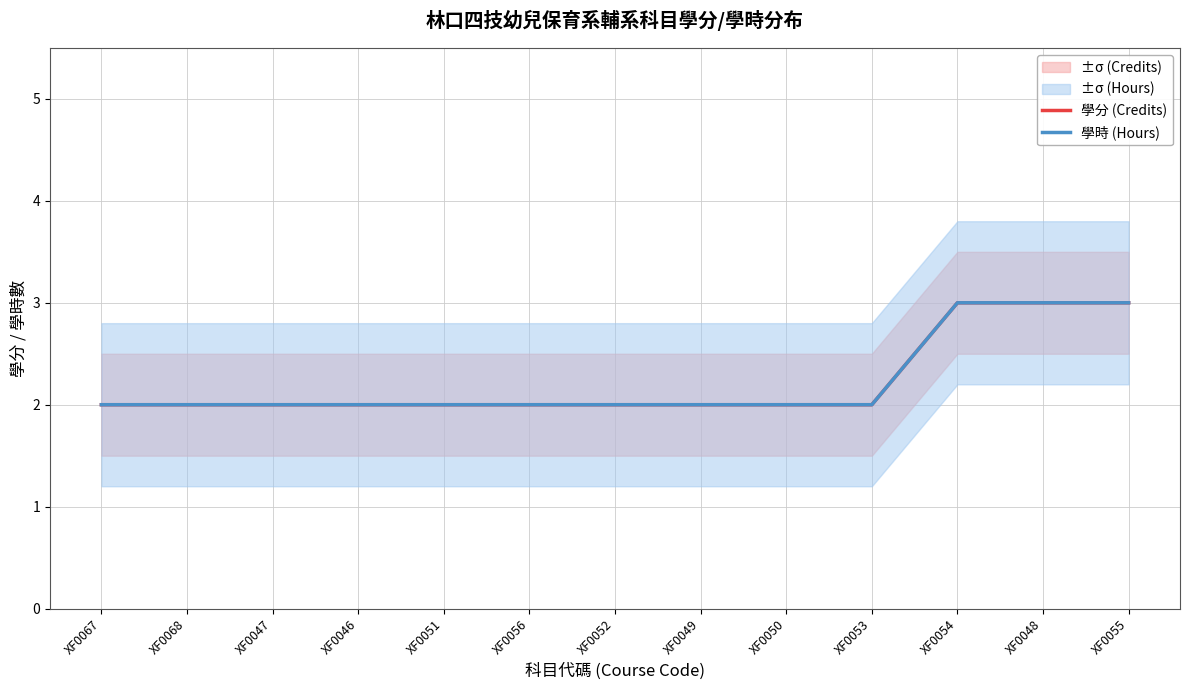

How many values in the 學時 (Hours) series exceed 2?

3